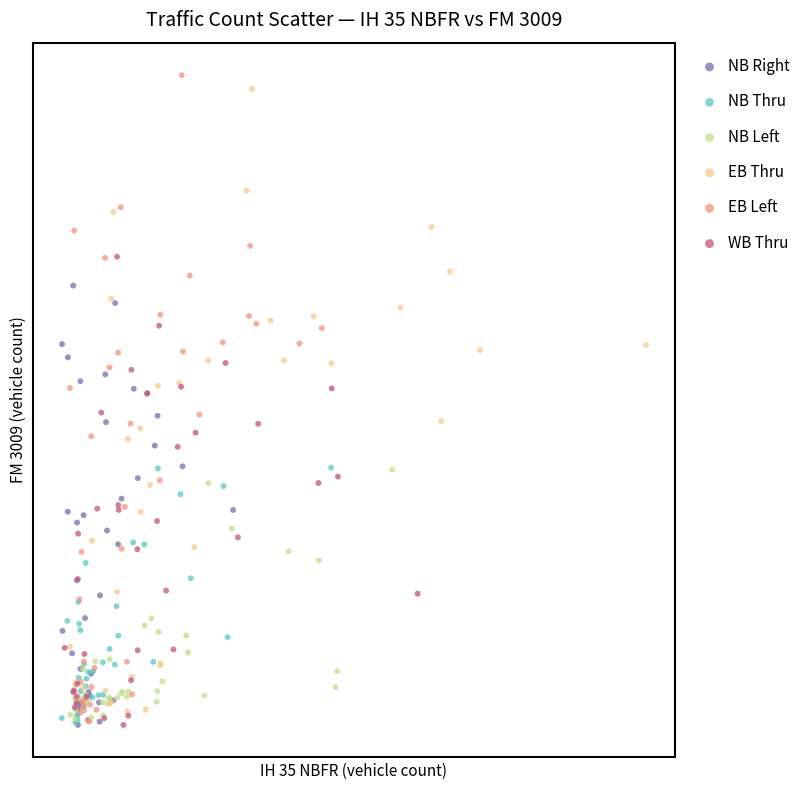

What are all the series names shown in the legend?

NB Right, NB Thru, NB Left, EB Thru, EB Left, WB Thru